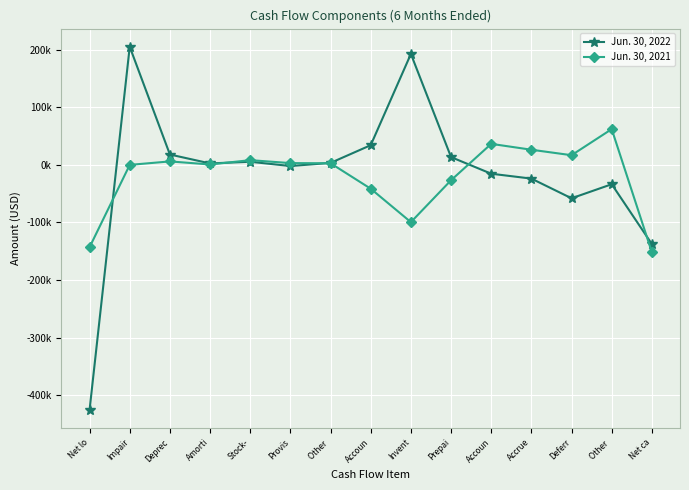

At which category is the sum across all series the highest?

Impair